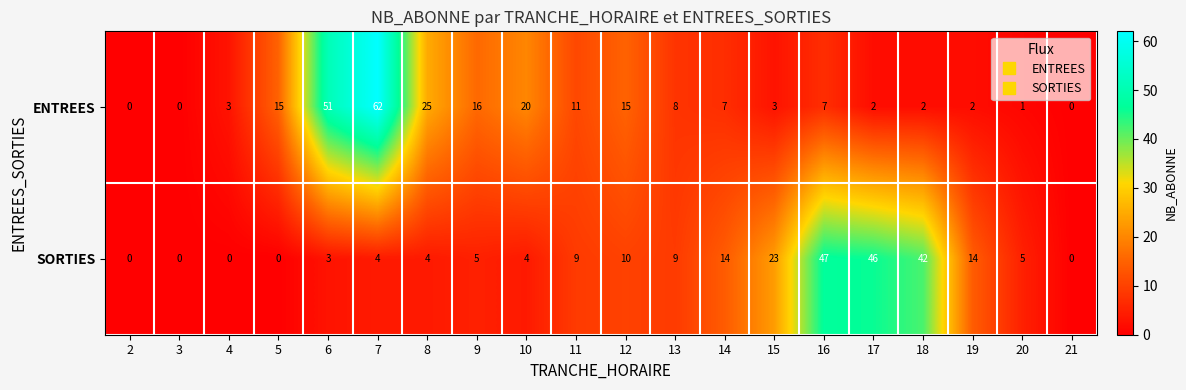

At which label does SORTIES reach its peak?

16